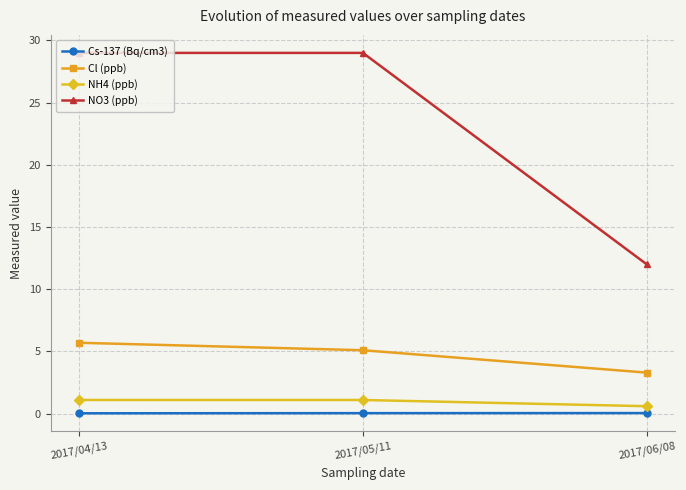

What is the sum of the Cs-137 (Bq/cm3) values at 2017/06/08 and 2017/04/13?

0.1